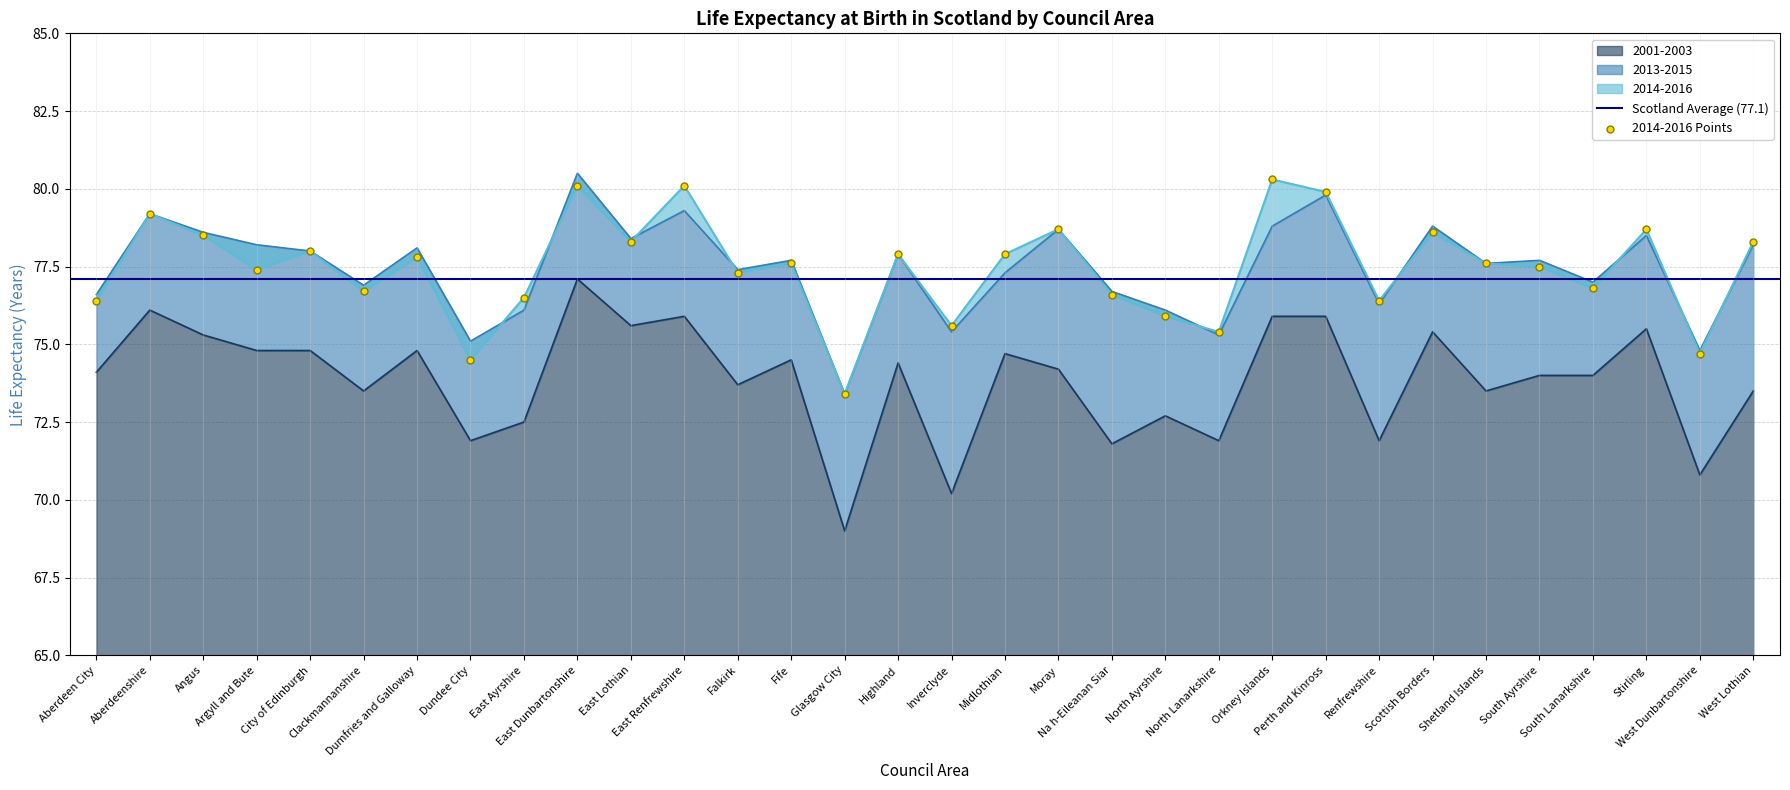

What are all the series names shown in the legend?

2014-2016, 2013-2015, 2001-2003